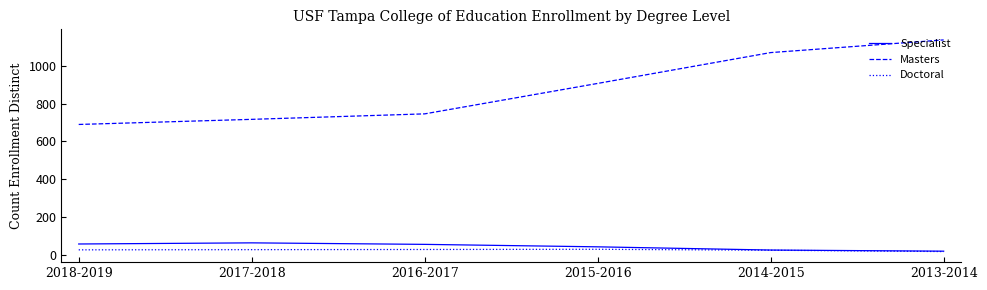

Does the chart have visible grid lines?

No